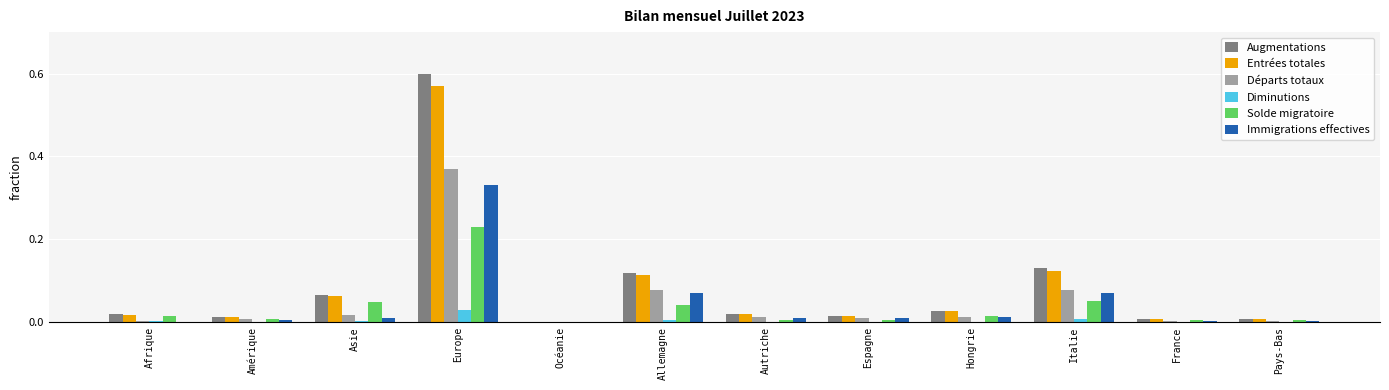

At which label is Augmentations closest to 0?

Océanie